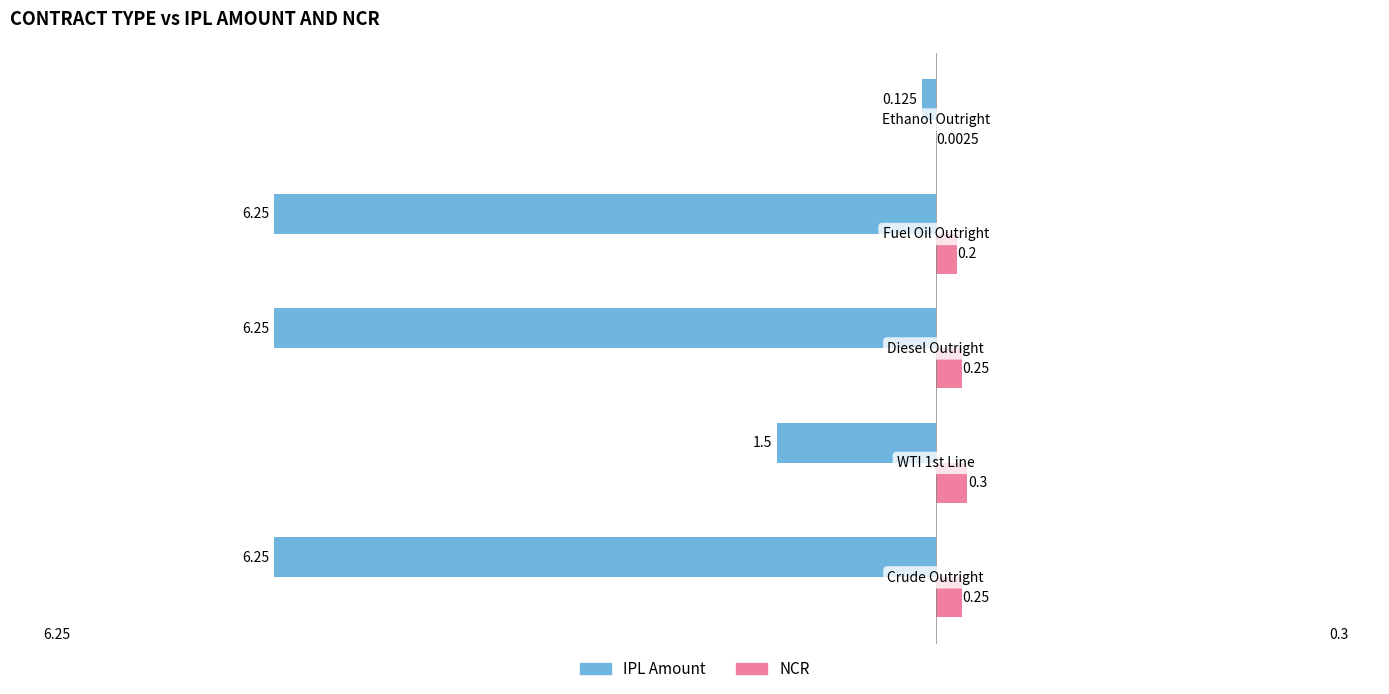

Which series has the largest total across all categories?

NCR